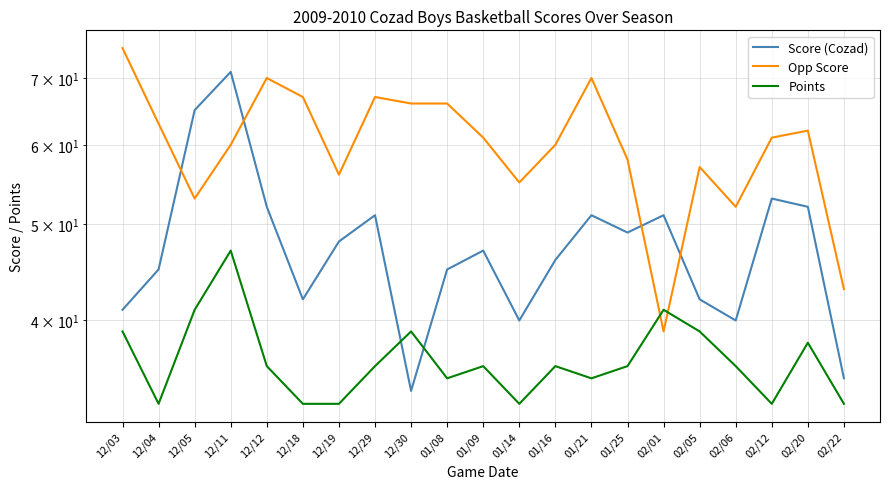

List the series in order of their overall mean, lowest first.

Points, Score (Cozad), Opp Score